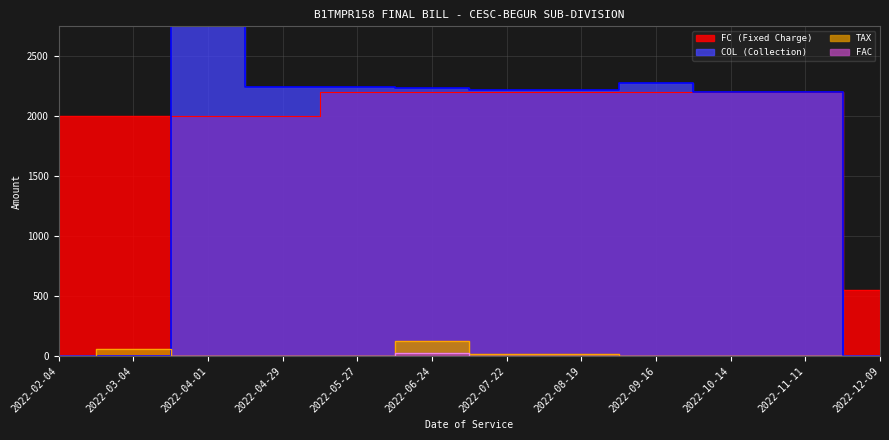

At 2022-07-22, list the series in order from largest to smallest.

COL, FC, TAX, FAC